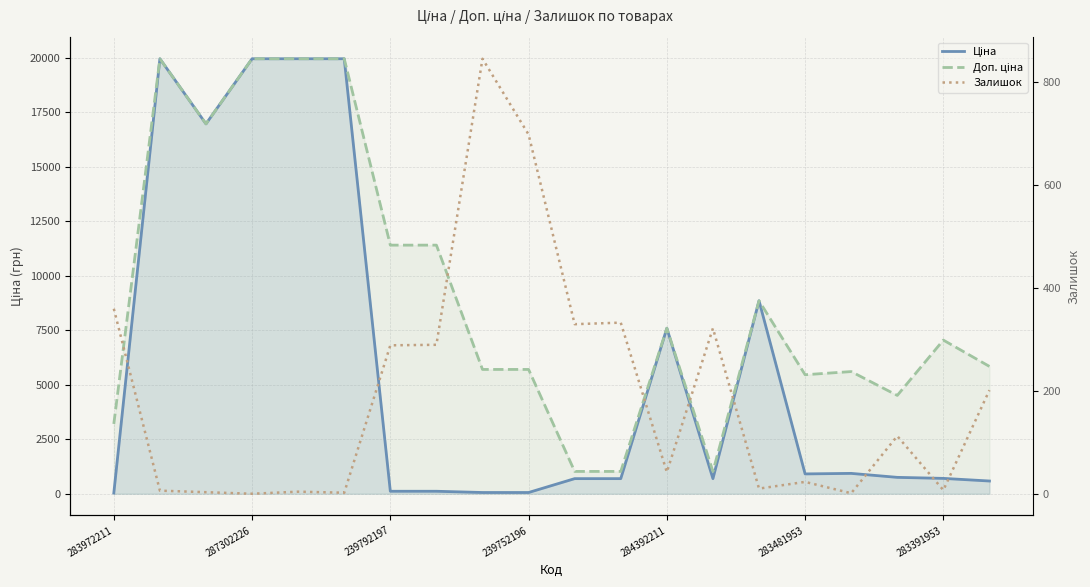

How many lines are shown in the chart?

3